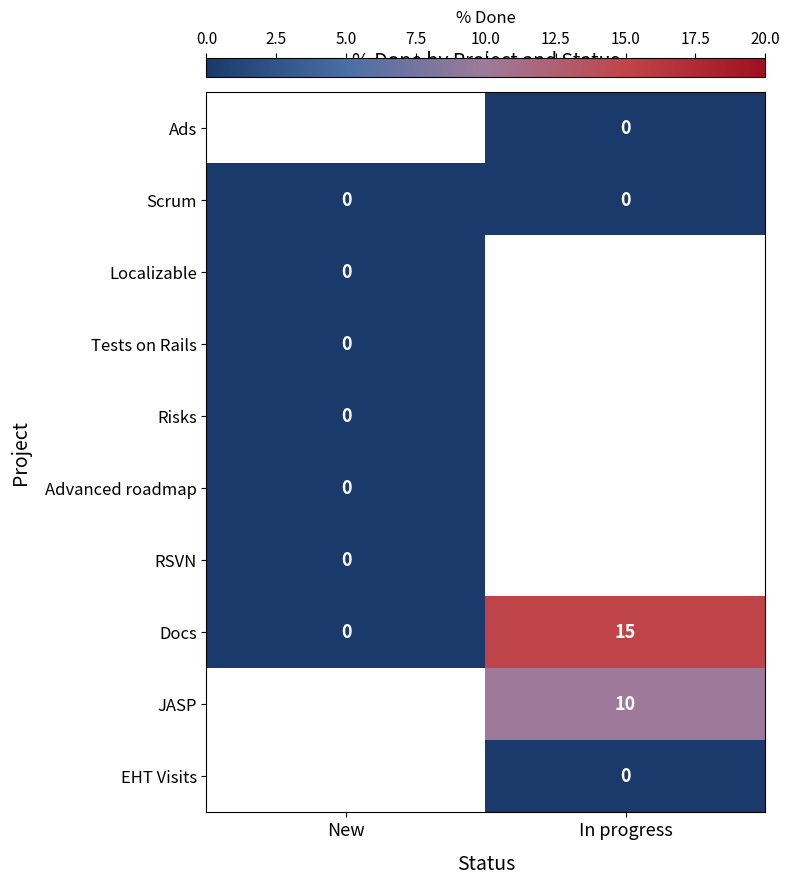

The value of Docs at In progress is 24. True or false?

False